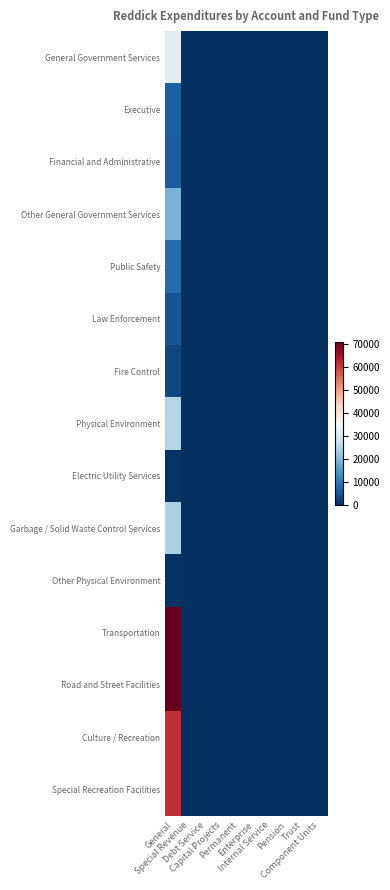

At how many categories does at least one series exceed 43150?

1